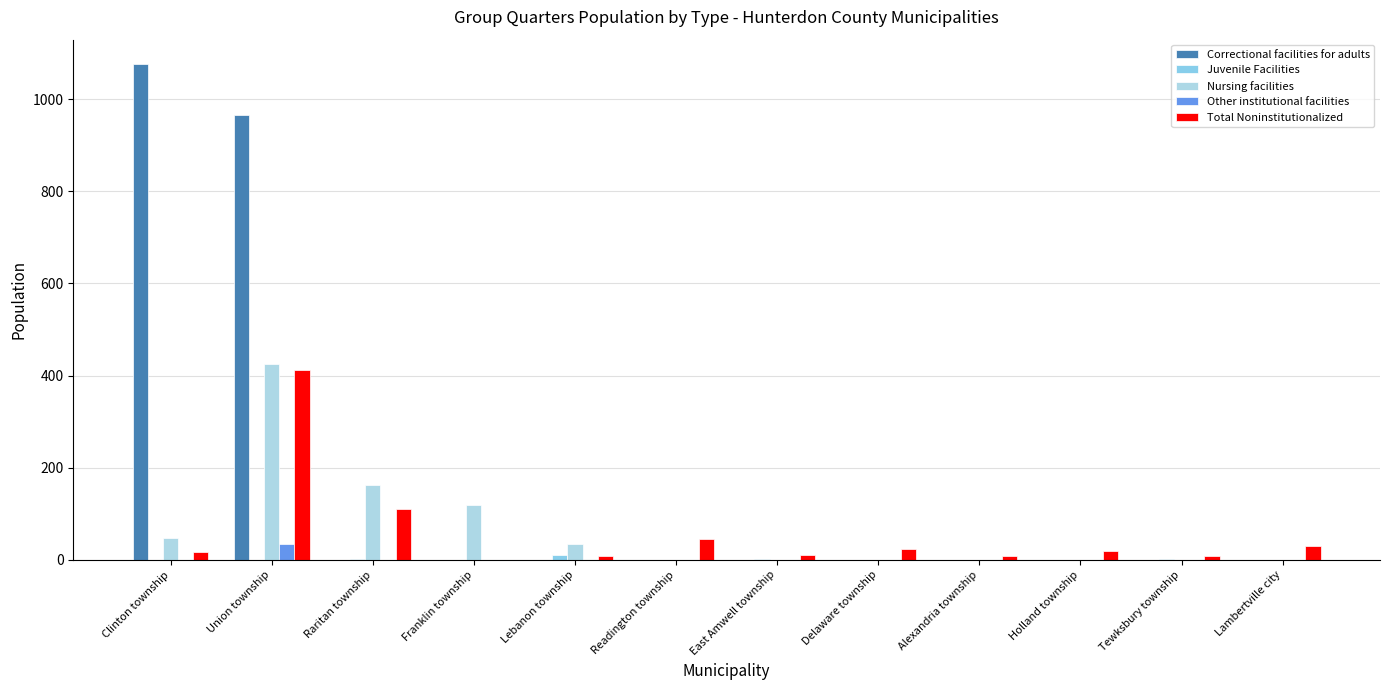

The Correctional facilities for adults series shows 601 at Franklin township. True or false?

False